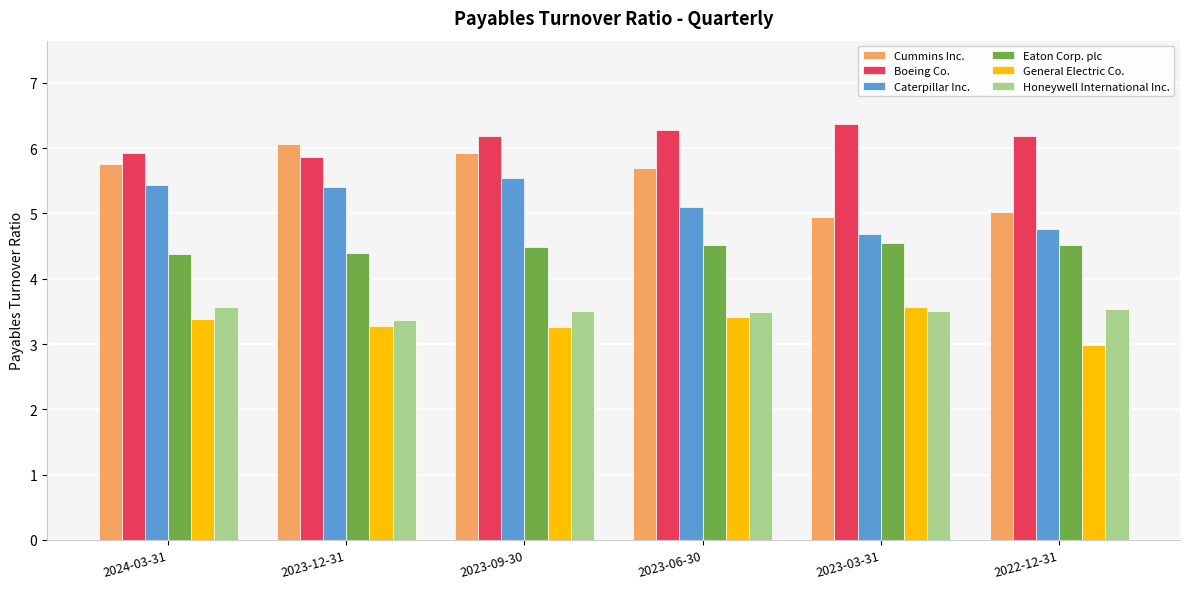

What is the average value of the Boeing Co. series?

6.1